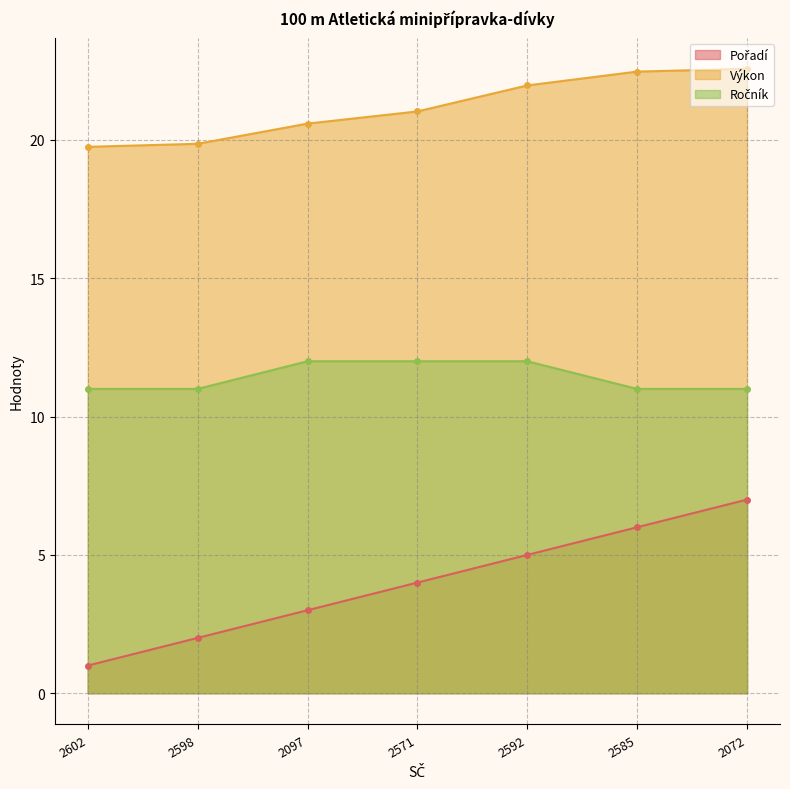

The Ročník series shows 11.0 at 2585. True or false?

True